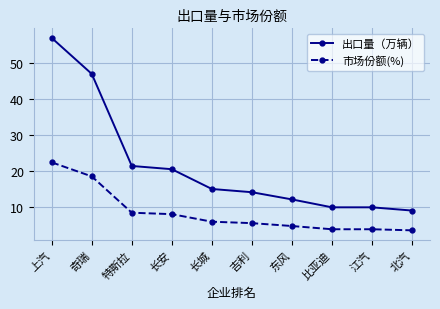

Which series has the largest total across all categories?

出口量（万辆）